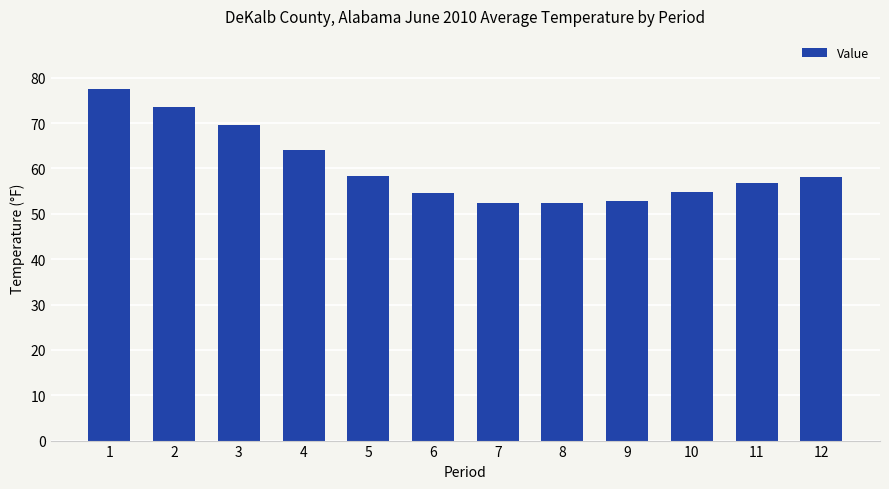

Is it true that the value at 1 is 101.2?

False